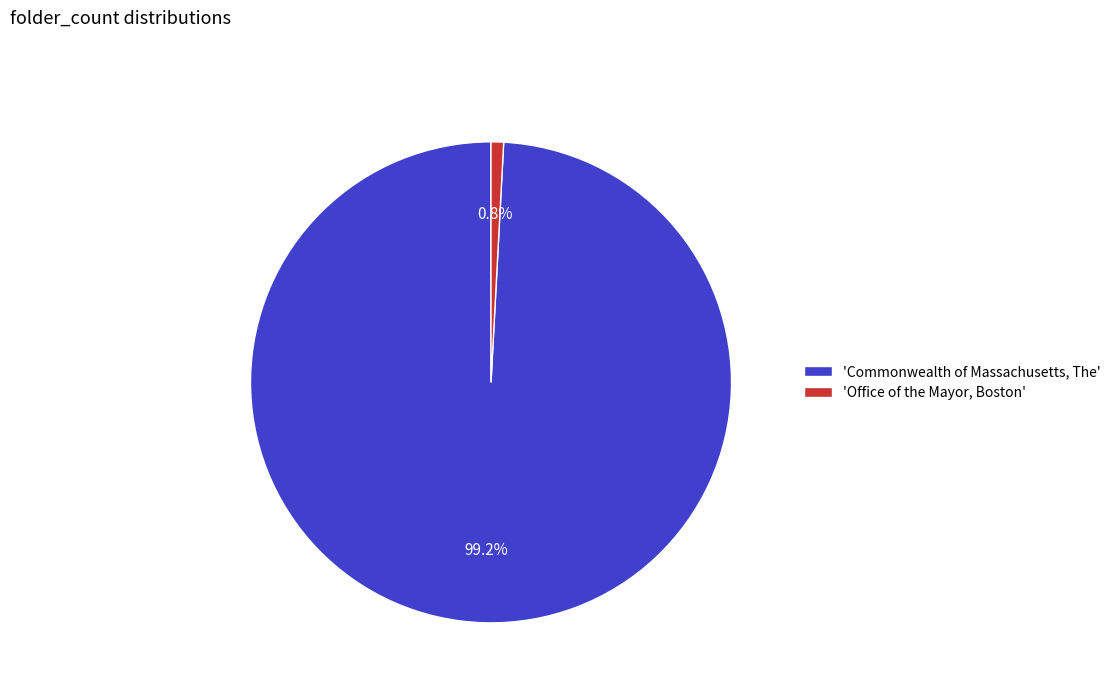

Rank the categories by value from highest to lowest.

'Commonwealth of Massachusetts, The', 'Office of the Mayor, Boston'